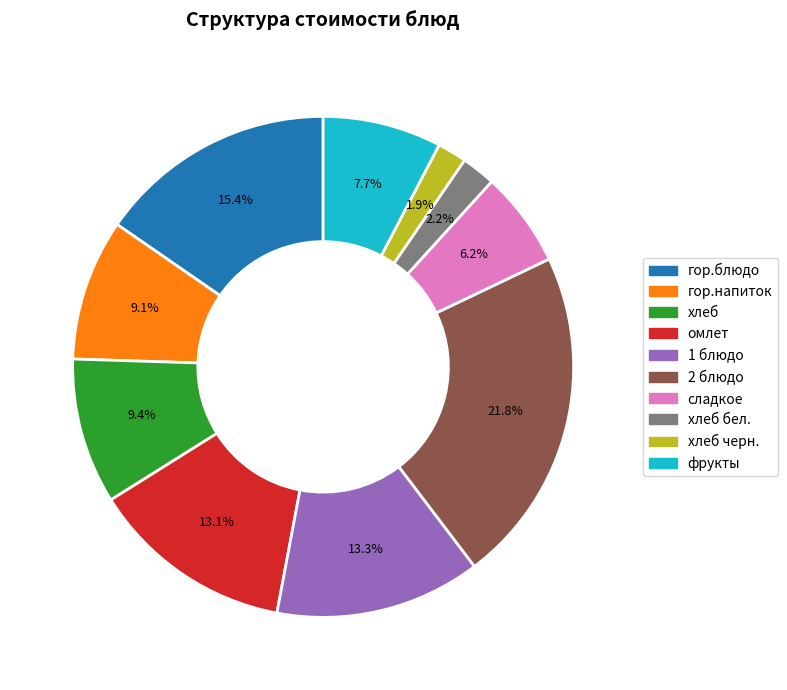

What percentage do гор.блюдо and 1 блюдо together represent?

28.7%